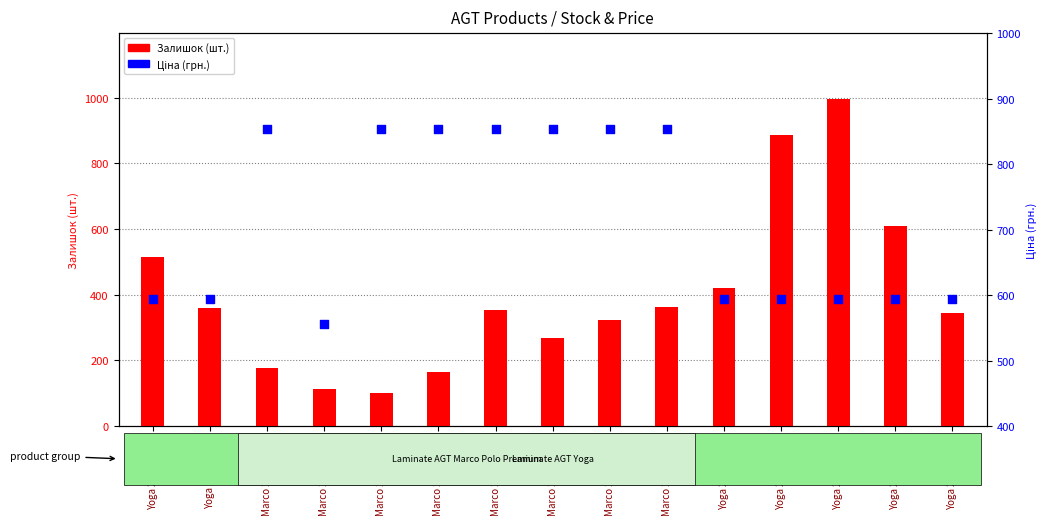

Which series reaches the minimum Y coordinate?

Залишок (шт.)